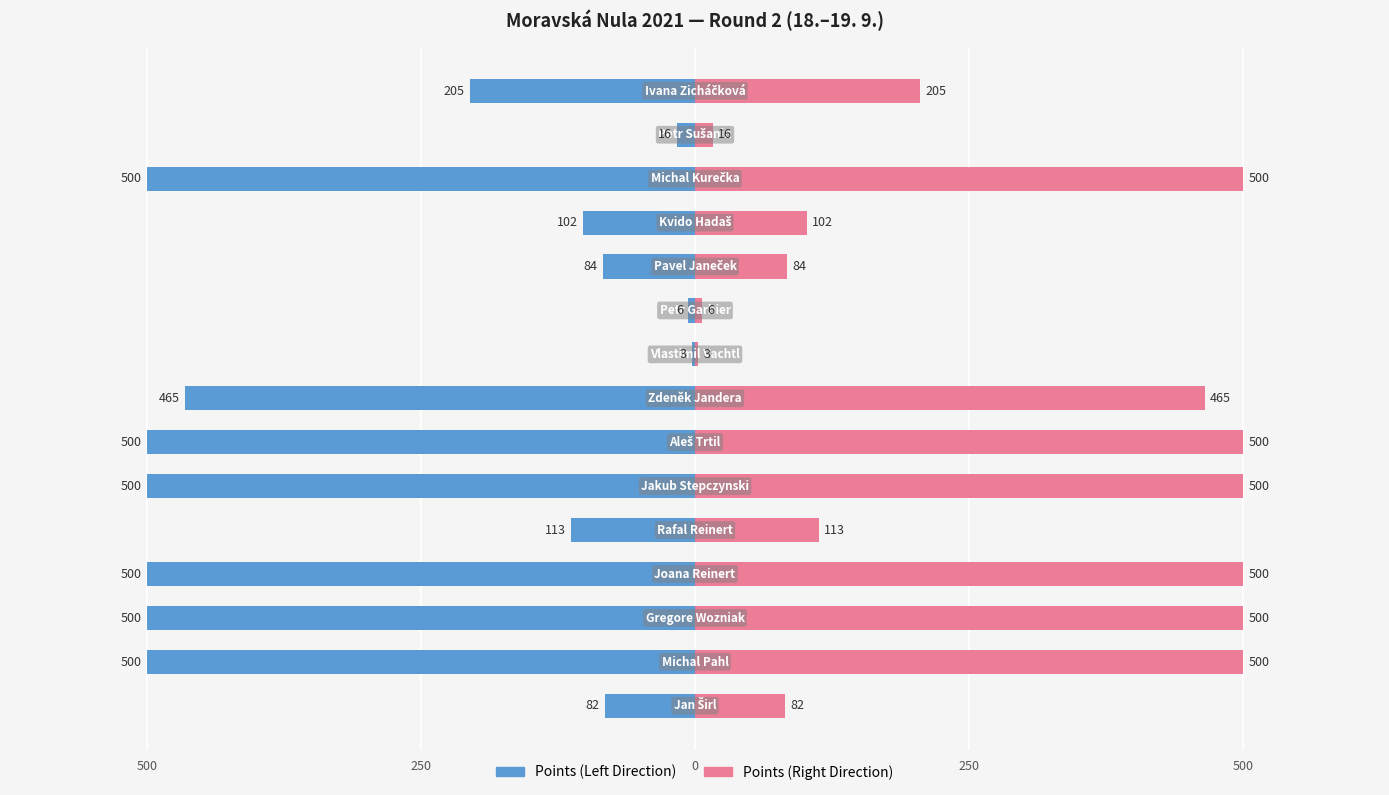

At 12, list the series in order from smallest to largest.

Points (Left), Points (Right)